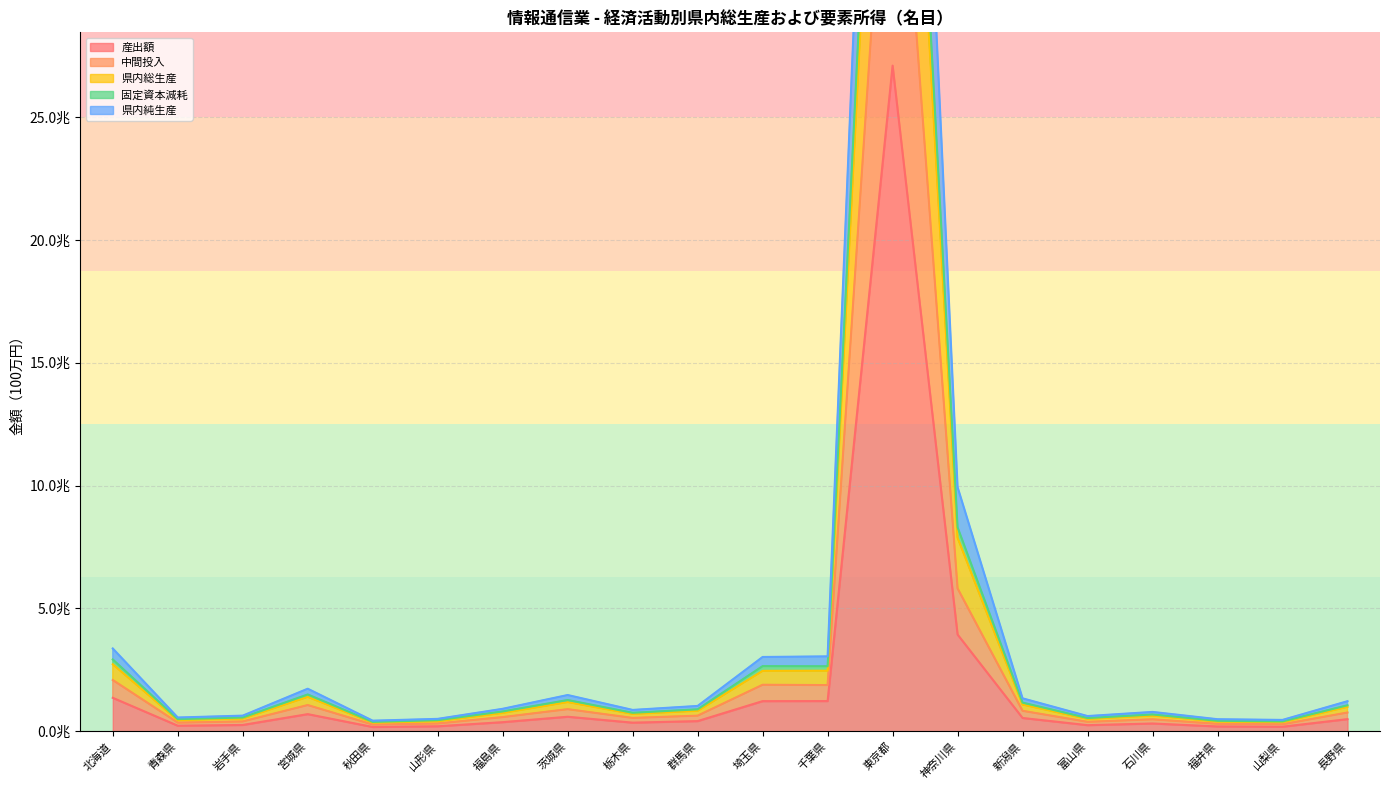

What is the average value of the 中間投入 series?

3067748